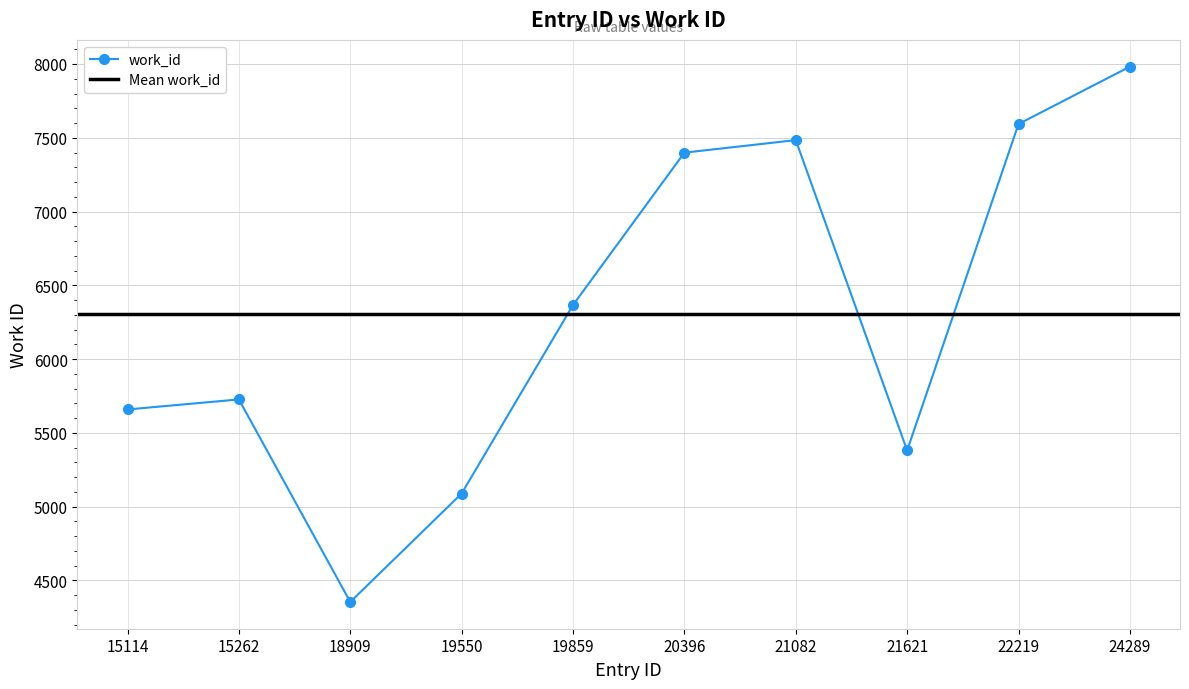

What is the difference between the maximum and minimum values?

3629